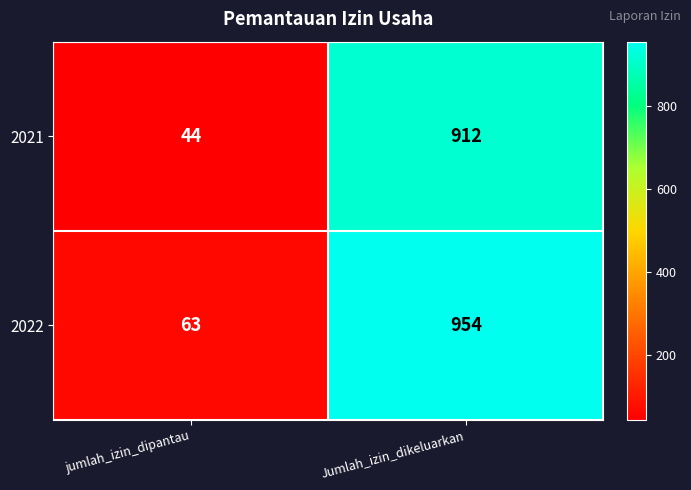

Is it true that 2021 equals 912 at Jumlah_izin_dikeluarkan?

True